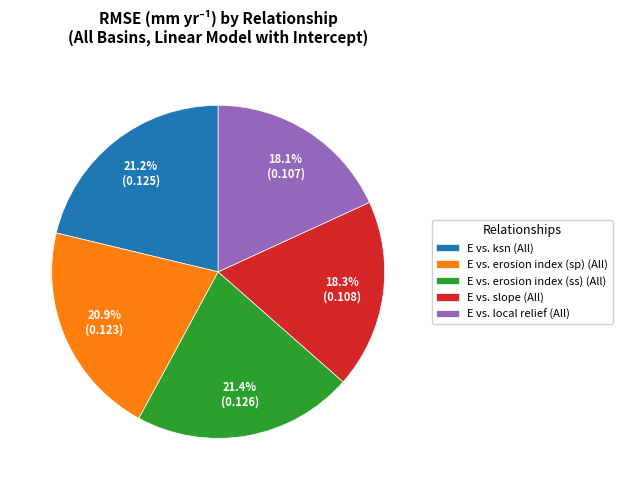

Is E vs. slope (All) the majority of the pie?

No